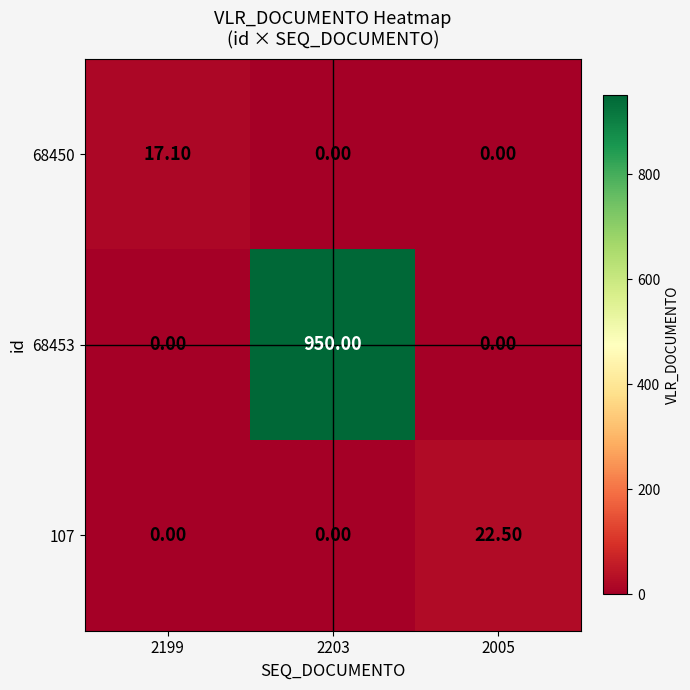

Which series changed the most between 2199 and 2203?

68453